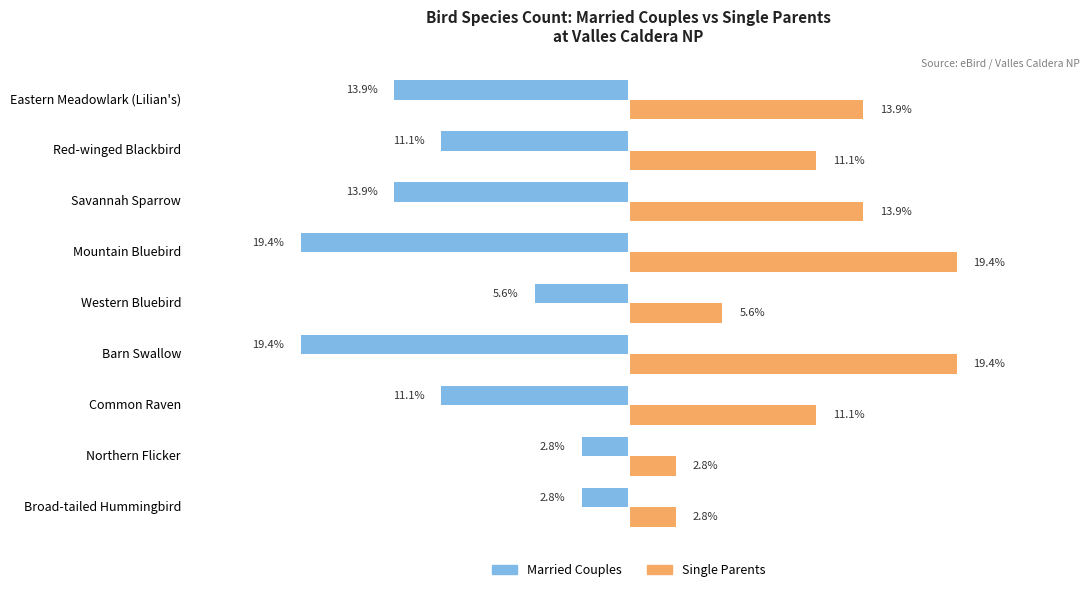

List the series in order of their overall mean, highest first.

Single Parents, Married Couples